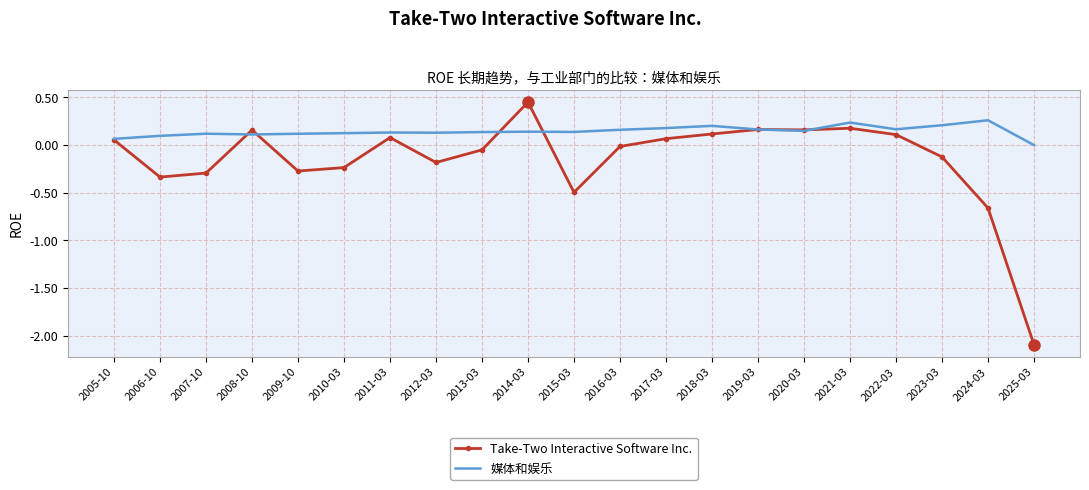

Is it true that Take-Two Interactive Software Inc. equals -2.1 at 2025-03?

True